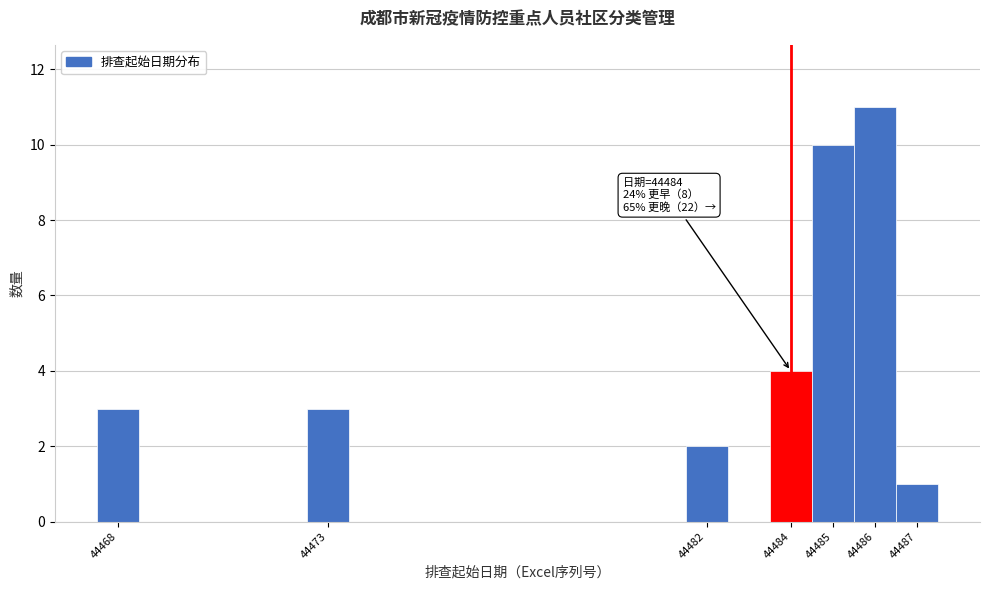

Over which range of the x-axis is the bar tallest?

44485.5 to 44486.5